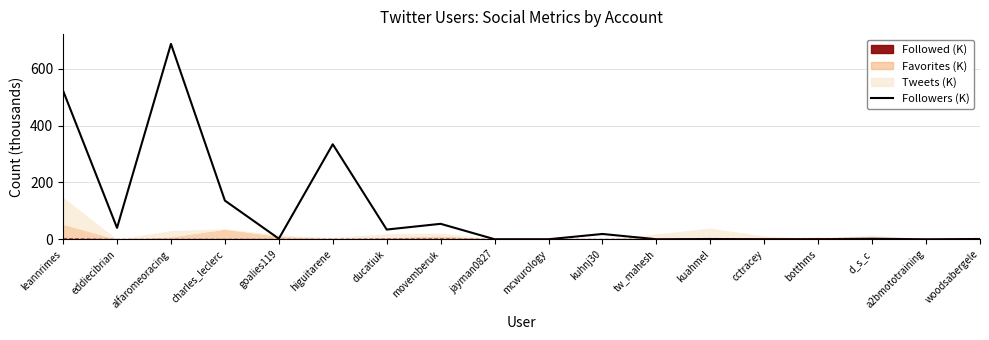

What is the average value?

101.9